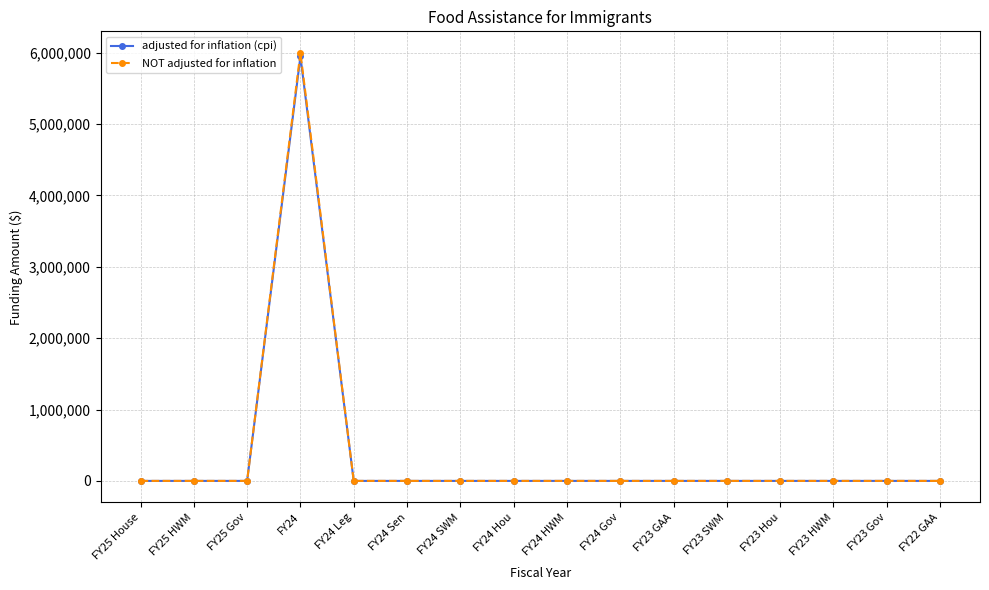

Which series has the widest spread of values?

NOT adjusted for inflation